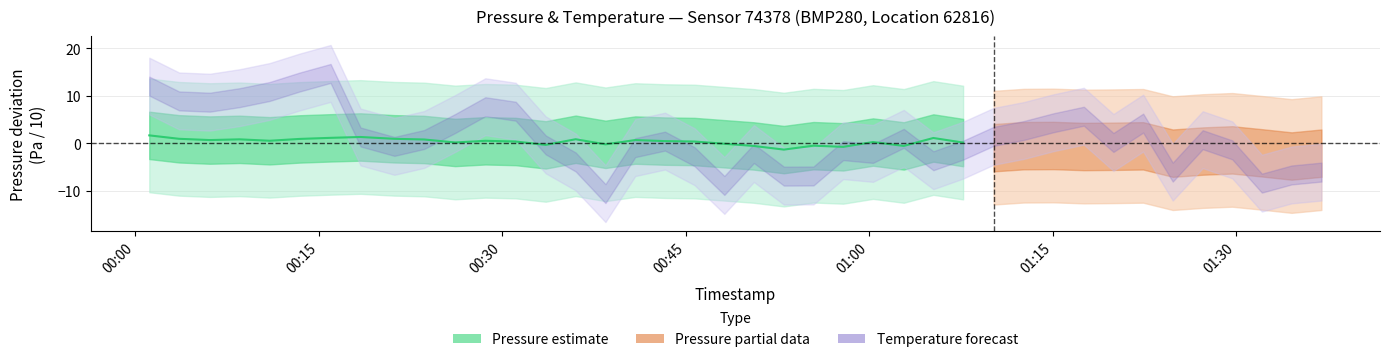

Where does the data first go above 0?

00:00